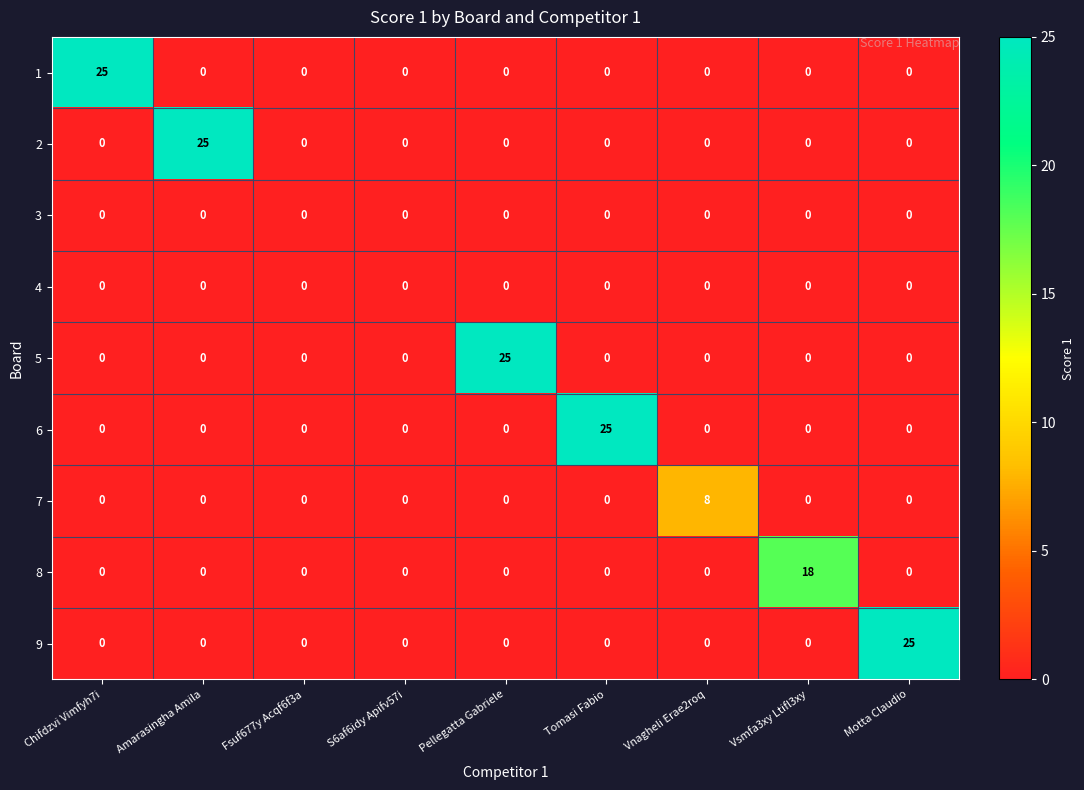

Is it true that 9 equals 0 at Chifdzvi Vimfyh7i?

True